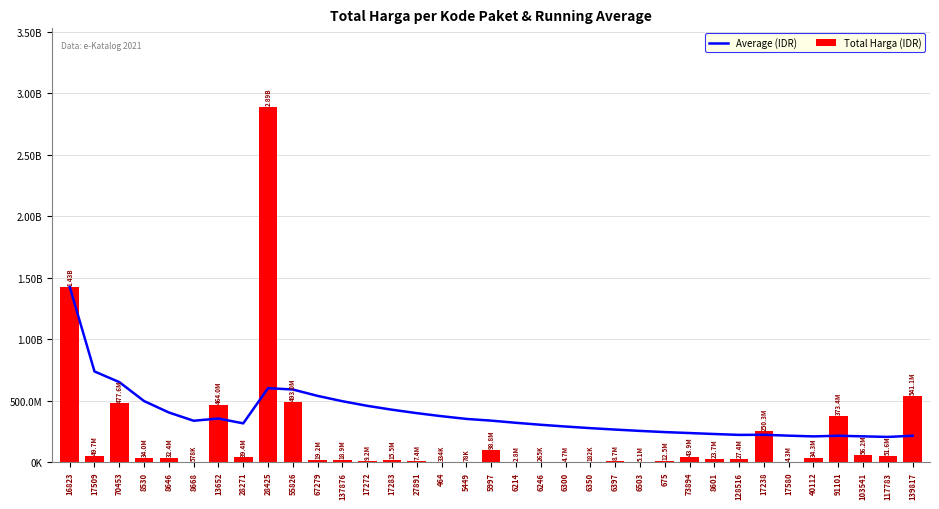

What is the value of the Average (IDR) bar at the 27th from the left?

228883862.4